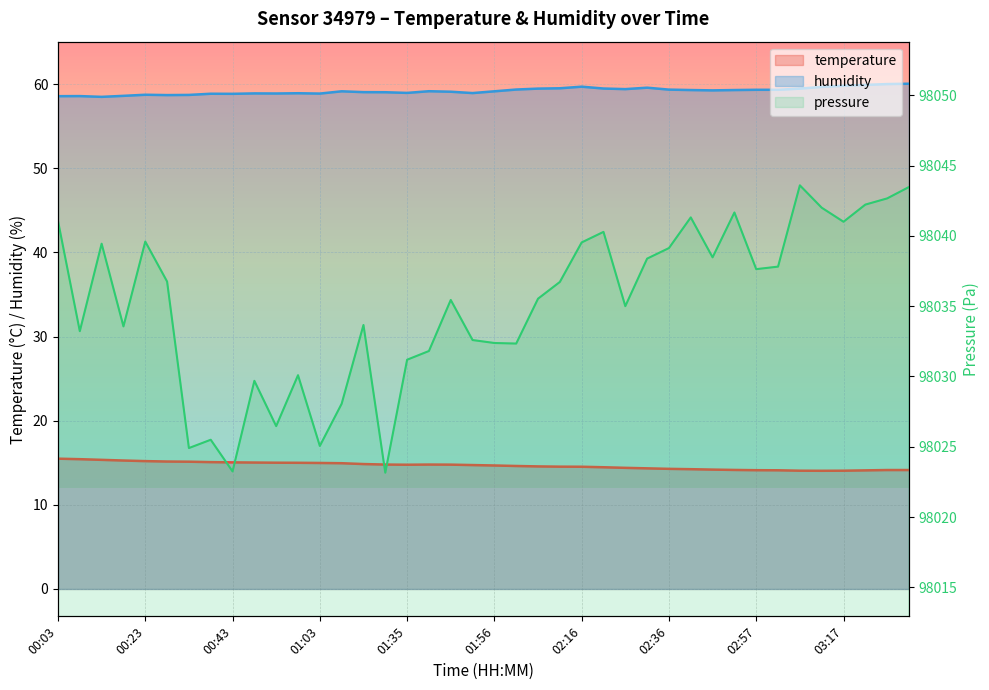

At how many categories does at least one series exceed 35?

40